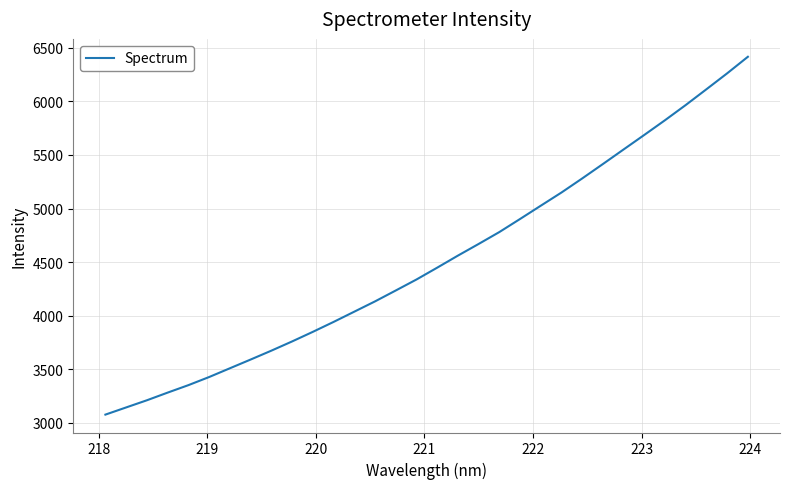

What is the greatest value displayed?

6415.6